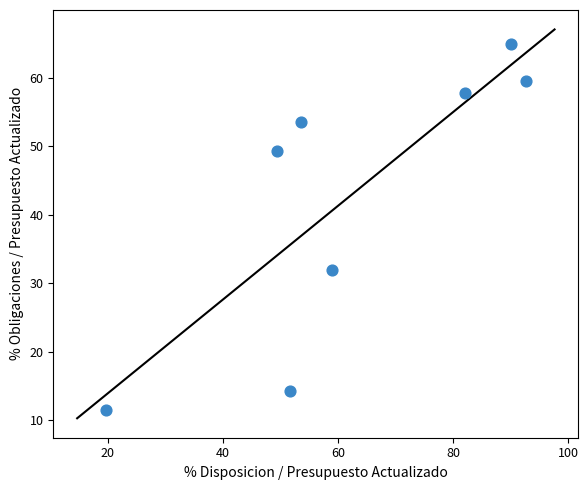

What is the range of X values (max minus min)?

72.9